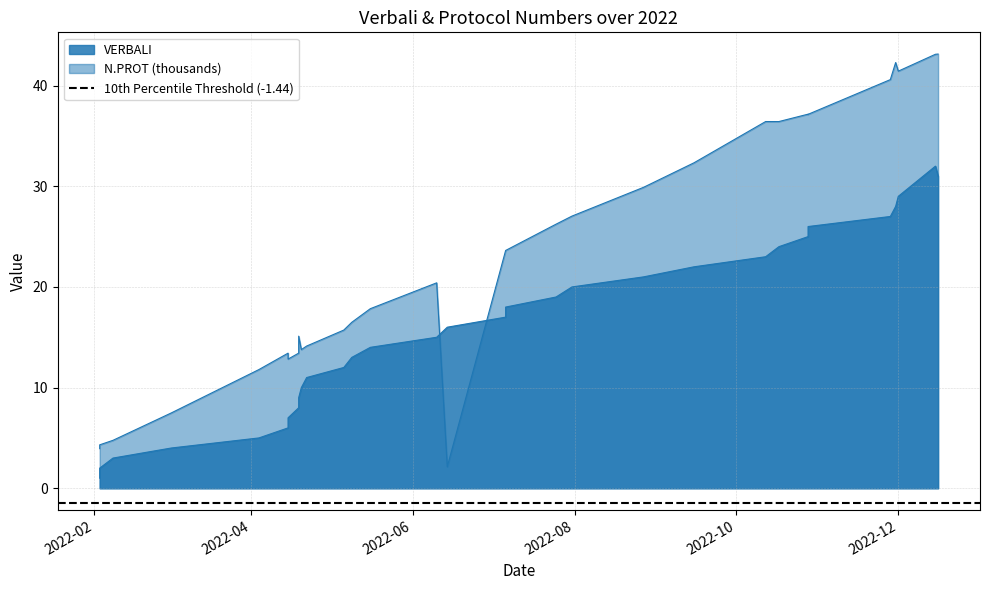

At which category is the sum across all series the highest?

2022-12-15